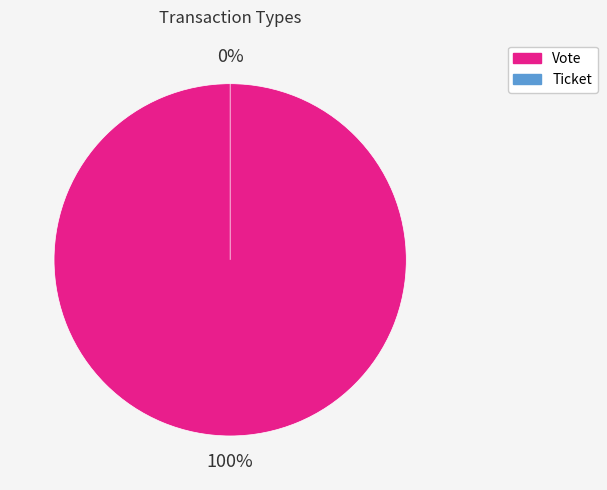

True or false: Vote accounts for 92% of the total.

False